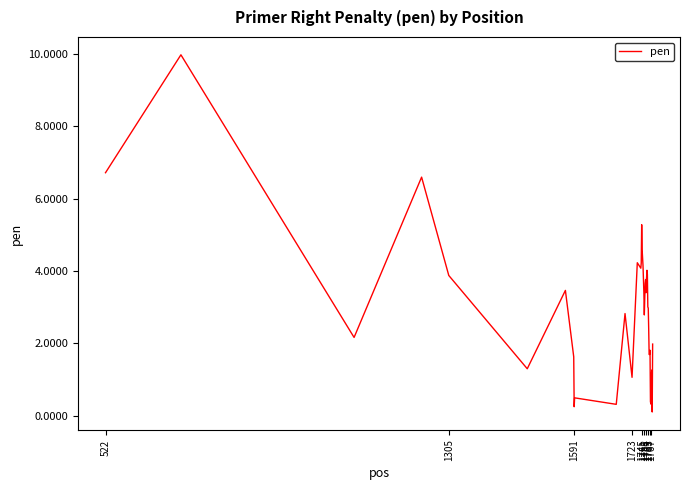

True or false: the data has more than 0 interior local peaks.

True